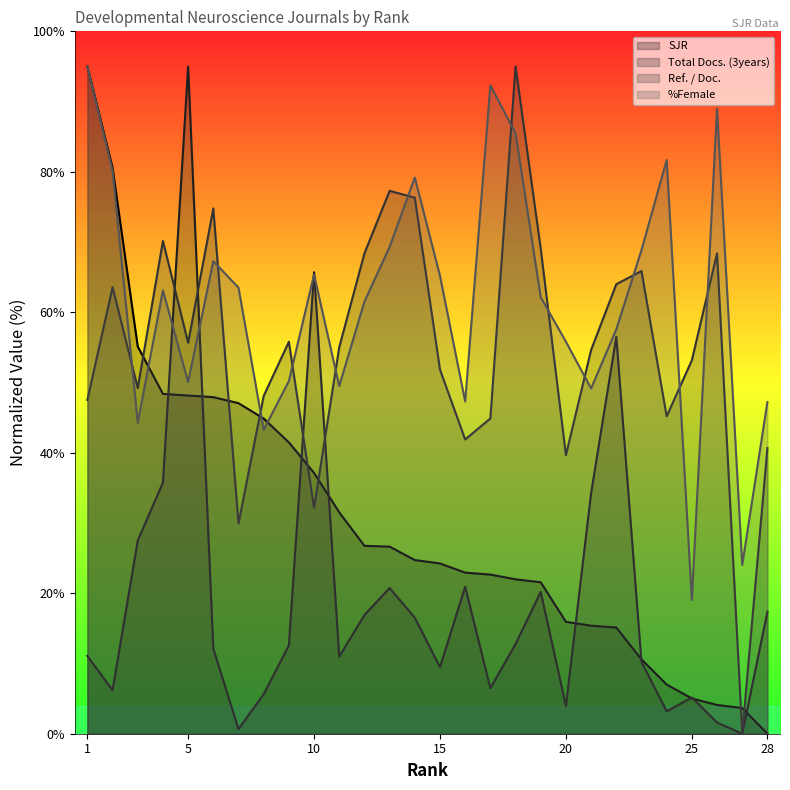

True or false: SJR has more than 2 points higher than both neighbors.

False